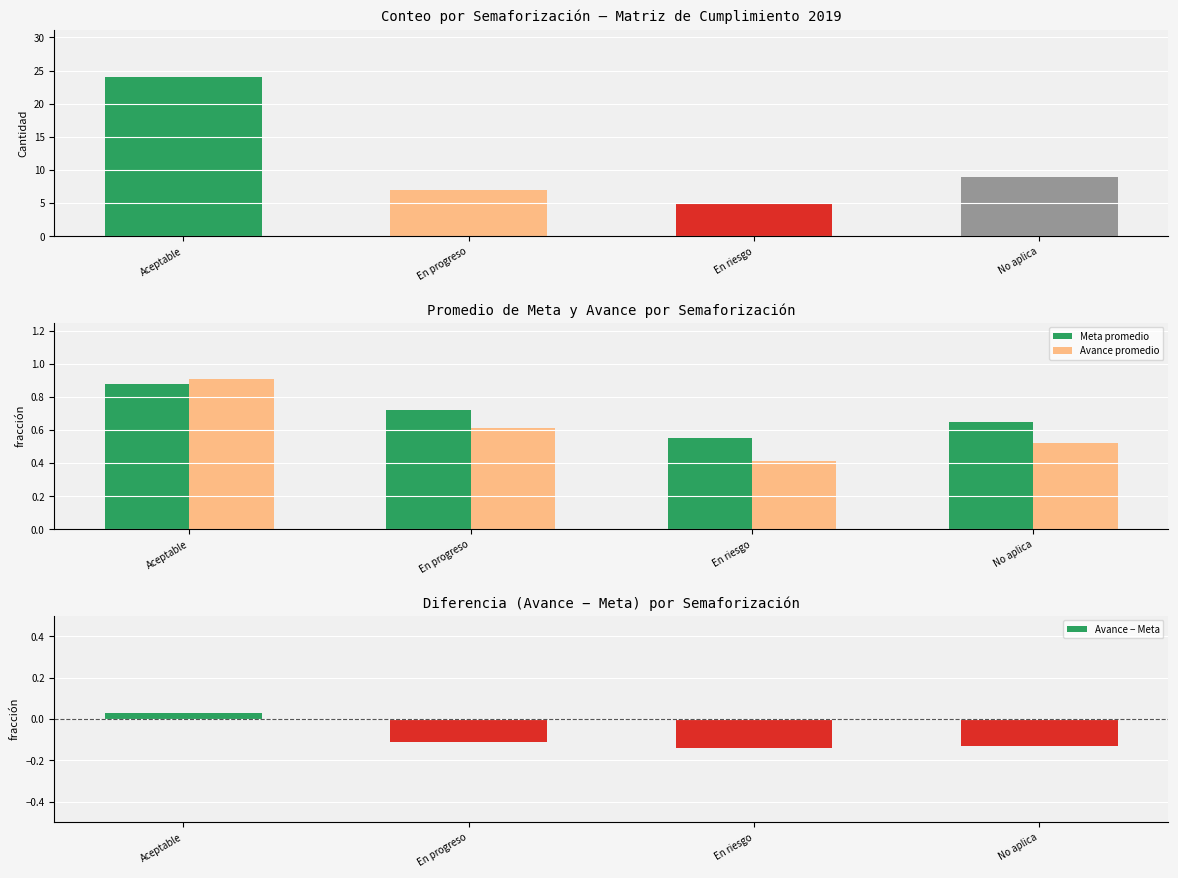

What is the difference between the Meta promedio values at No aplica and En riesgo?

0.1